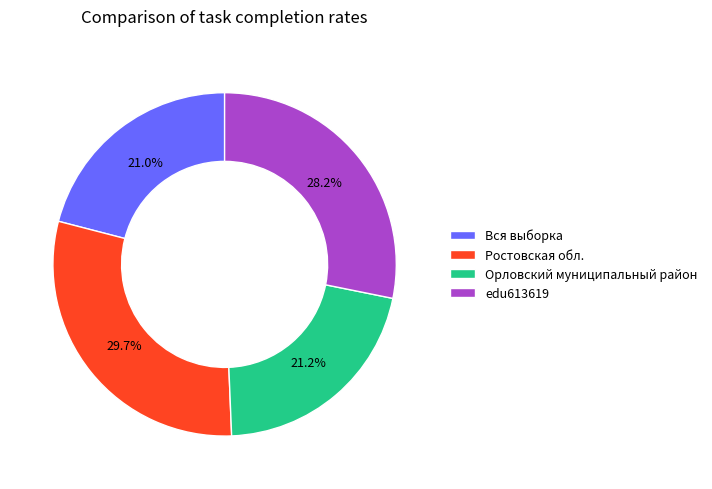

What percentage is NOT represented by Орловский муниципальный район?

78.8%